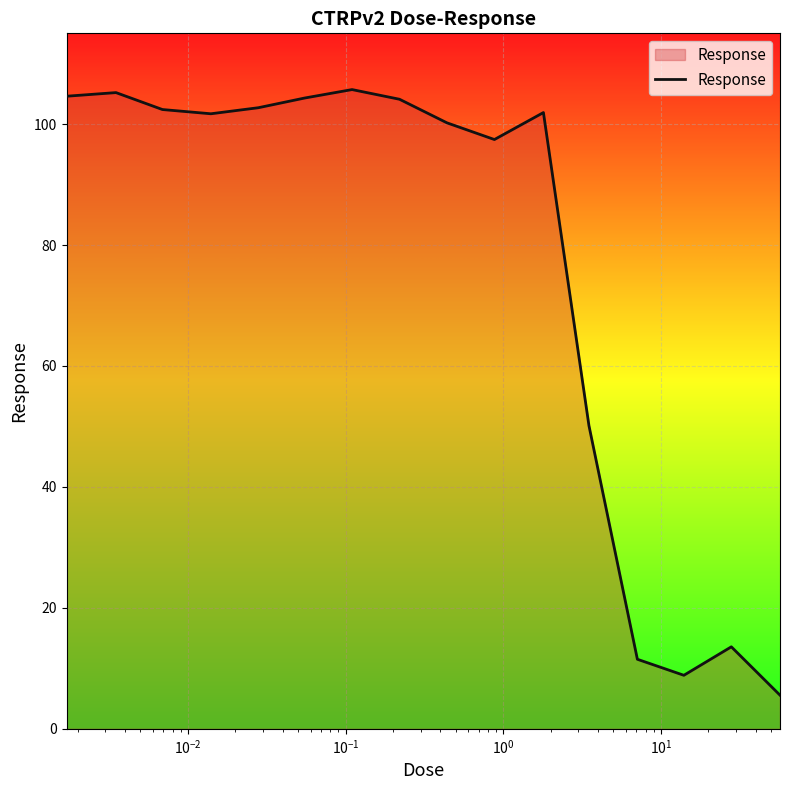

What is the difference between the maximum and minimum values?

100.1